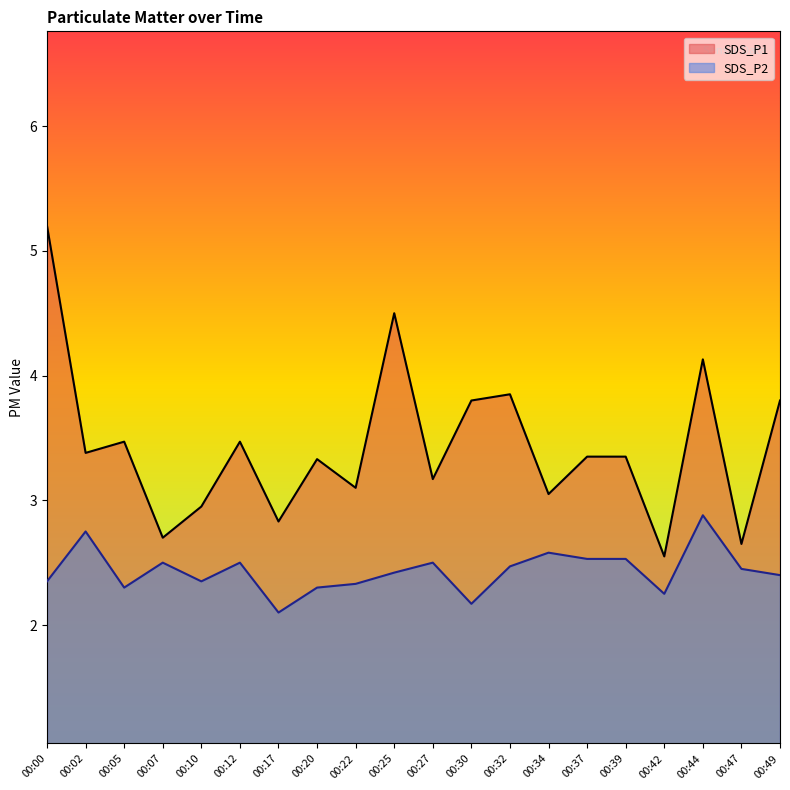

What are all the series names shown in the legend?

SDS_P1, SDS_P2